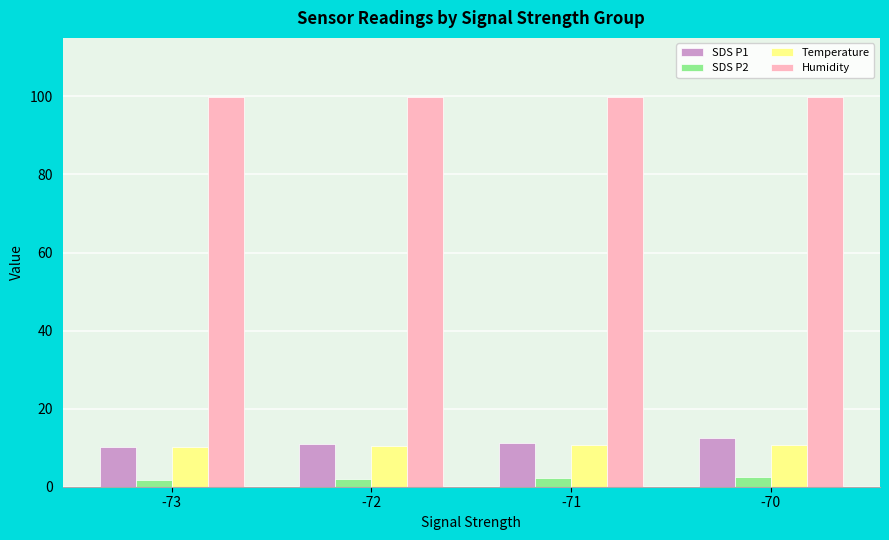

What is the sum of all Temperature values?

42.0